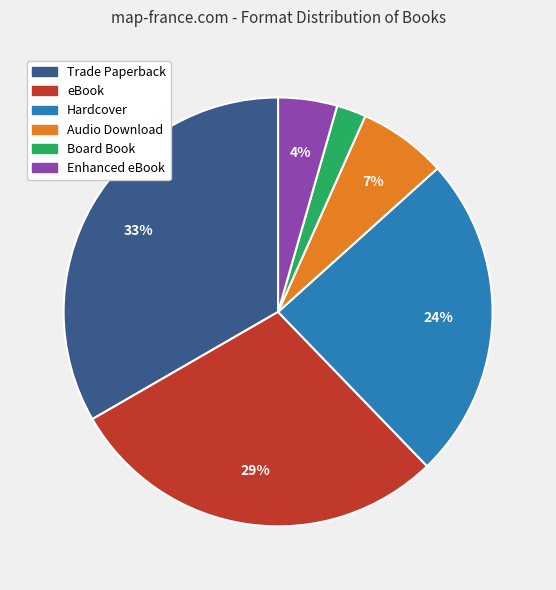

Does Trade Paperback represent more than half of the total?

No